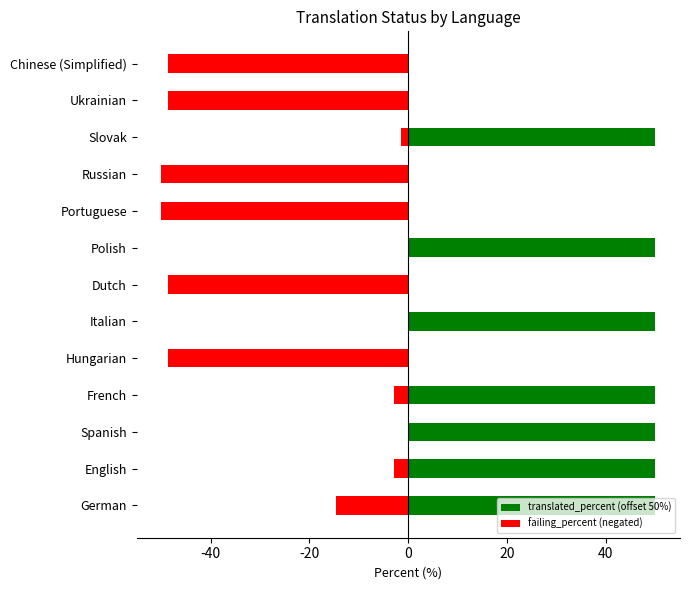

True or false: translated_percent (offset 50%) has a value of 50.0 at English.

True